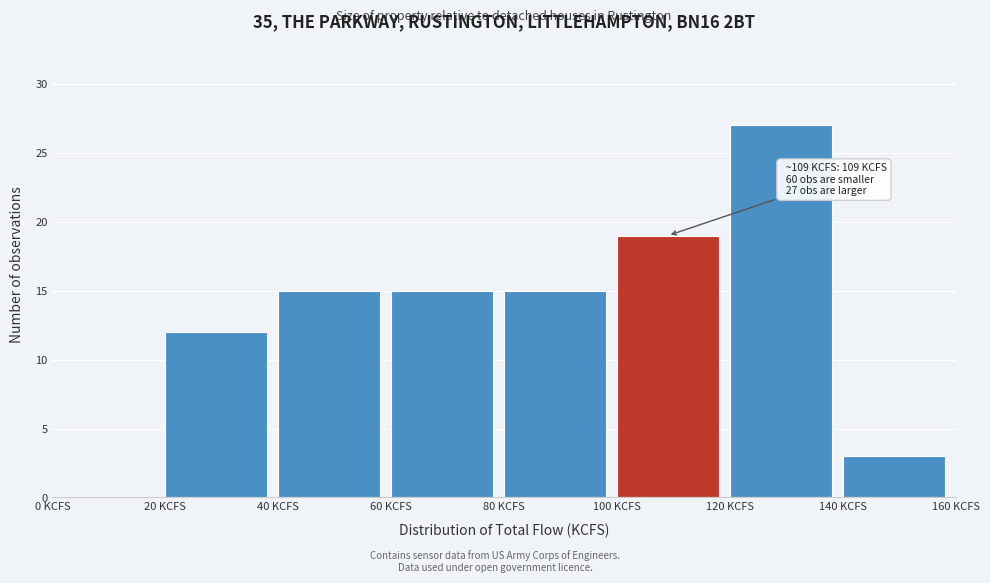

Which range on the x-axis has the tallest bar?

120 to 140